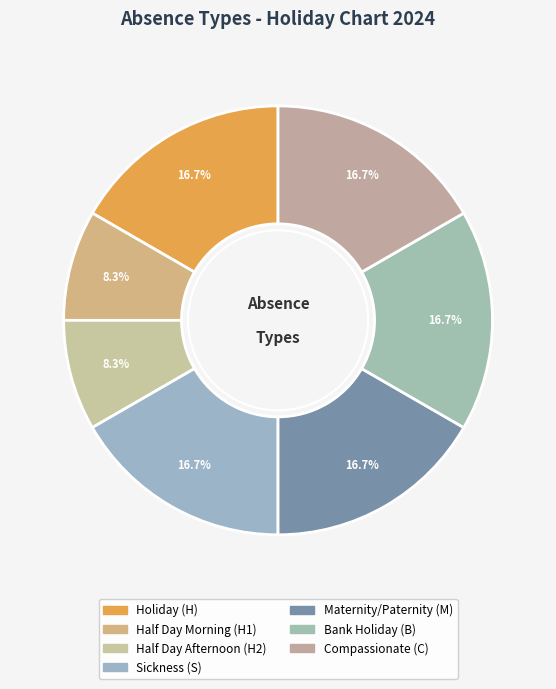

How many slices are in this pie chart?

7